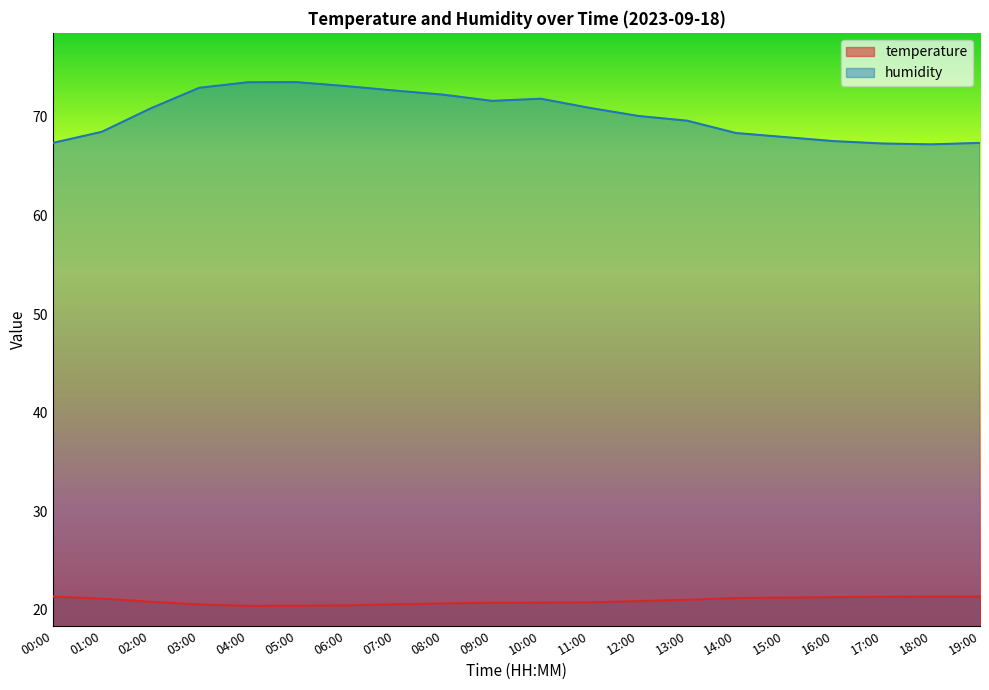

True or false: temperature has more than 2 interior local peaks.

False